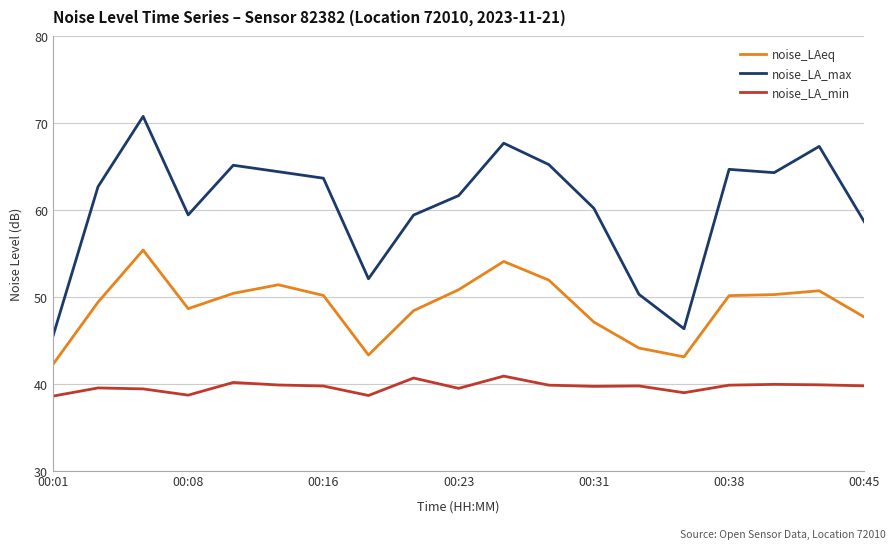

How many distinct data groups are displayed?

3